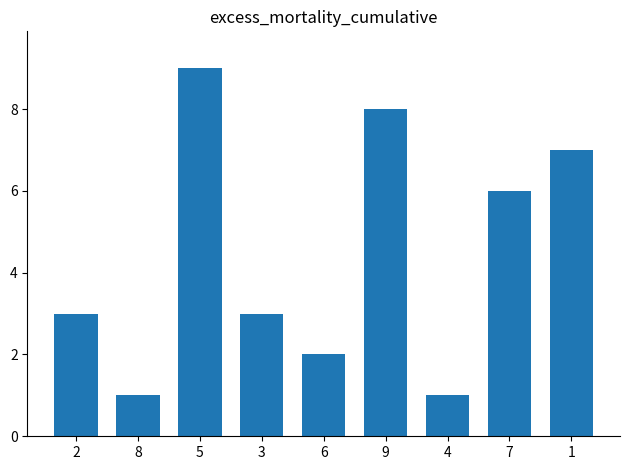

Approximately how many times larger is the value at 6 compared to 2?

0.7